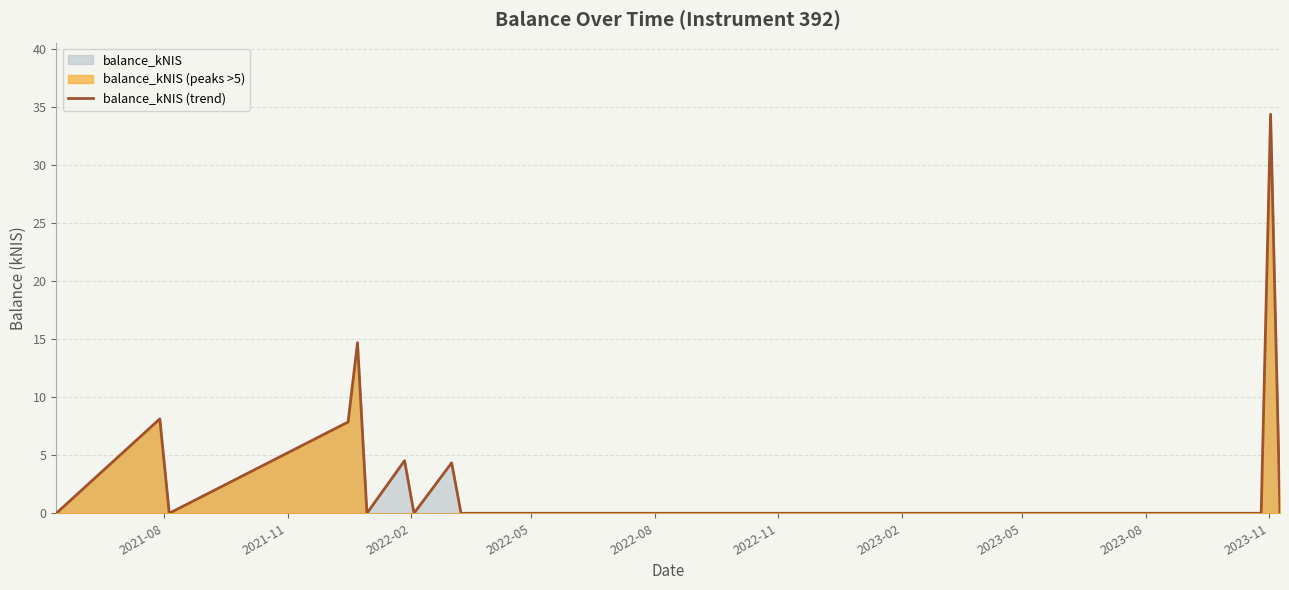

What is the maximum value for balance_kNIS (trend)?

34.4